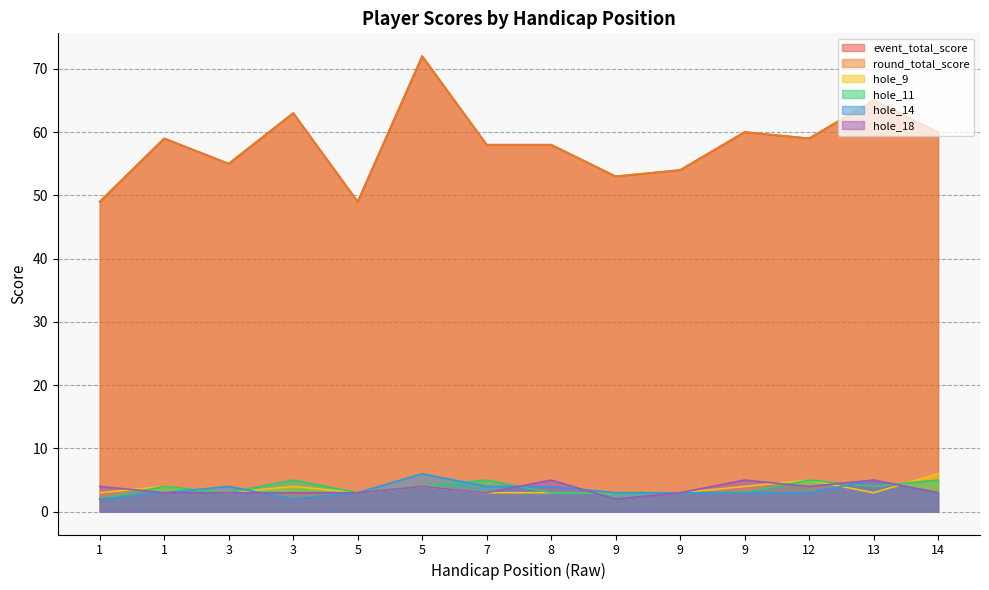

True or false: hole_9 and event_total_score intersect in this chart.

False